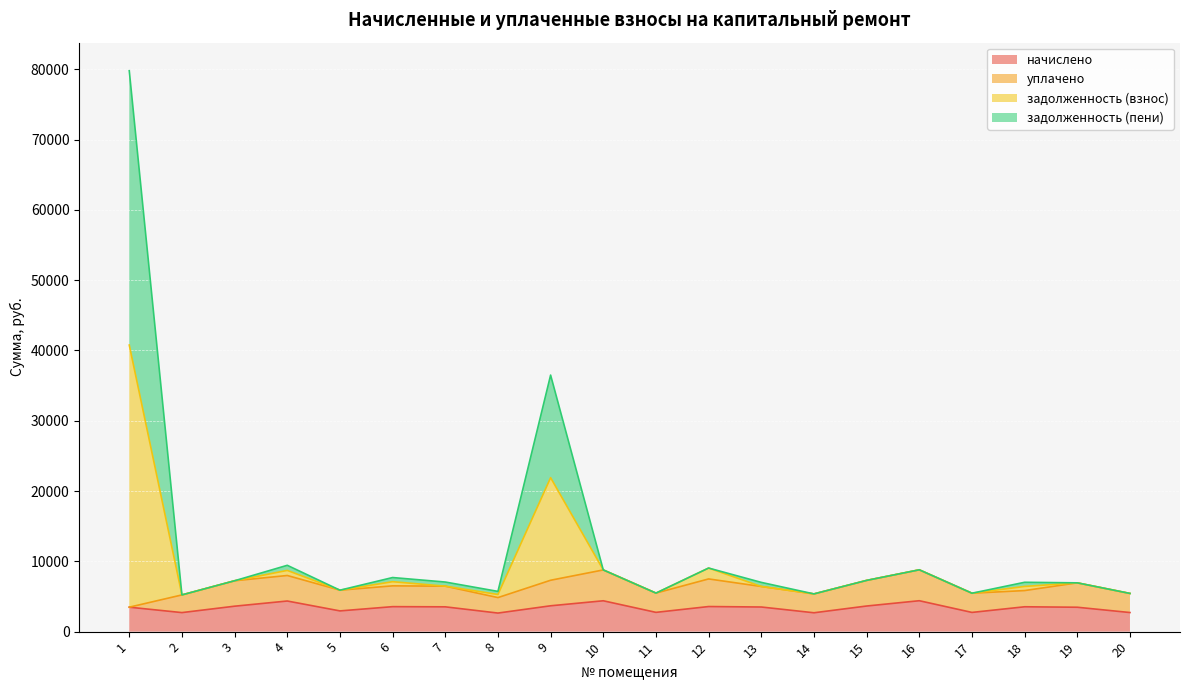

What is the highest value of the начислено series?

4396.7